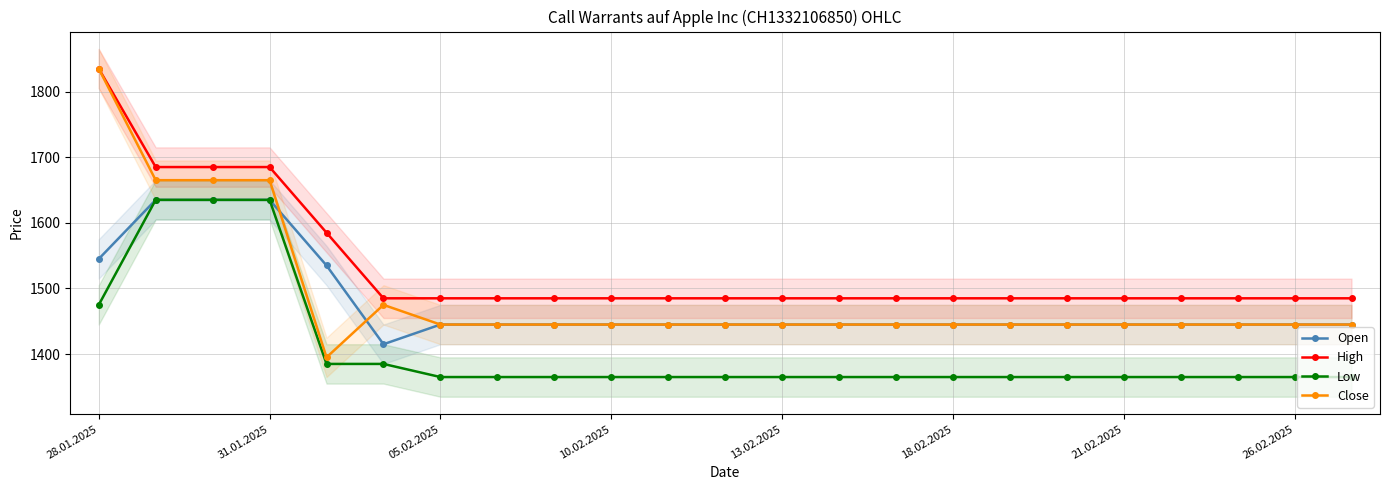

Is it true that Low equals 1365 at 21.02.2025?

True